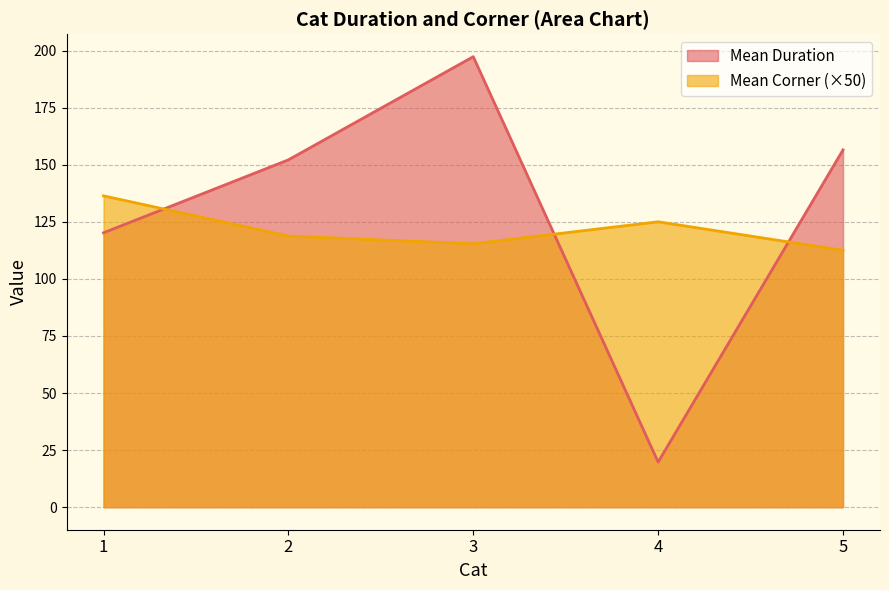

Reading left to right, extract all data points from this chart.

Mean Duration: 1=120.2	2=152.1	3=197.3	4=19.8	5=156.5
Mean Corner (×50): 1=136.4	2=118.8	3=115.4	4=125.0	5=112.5